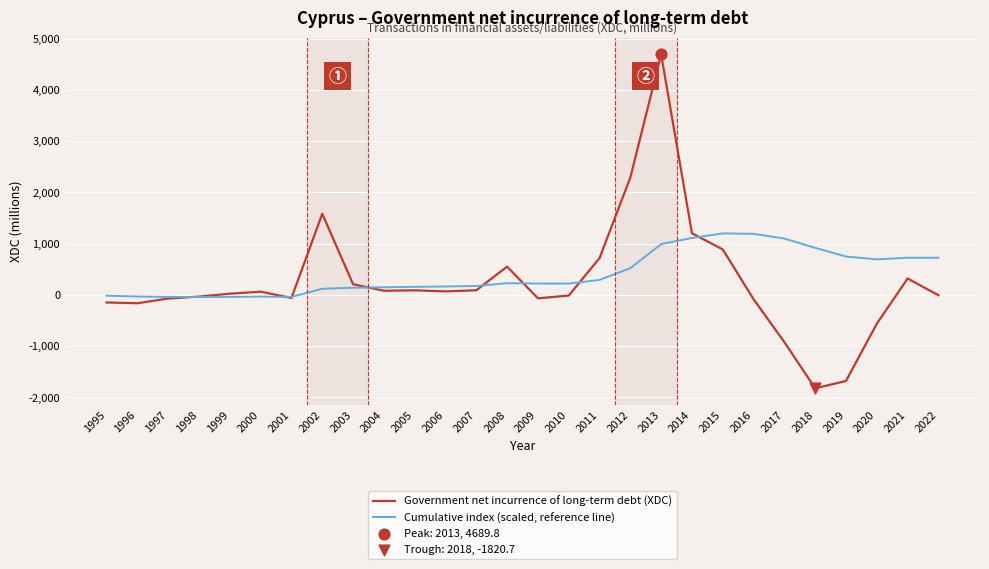

Which series has the largest range (max minus min)?

Government net incurrence of long-term debt (XDC)